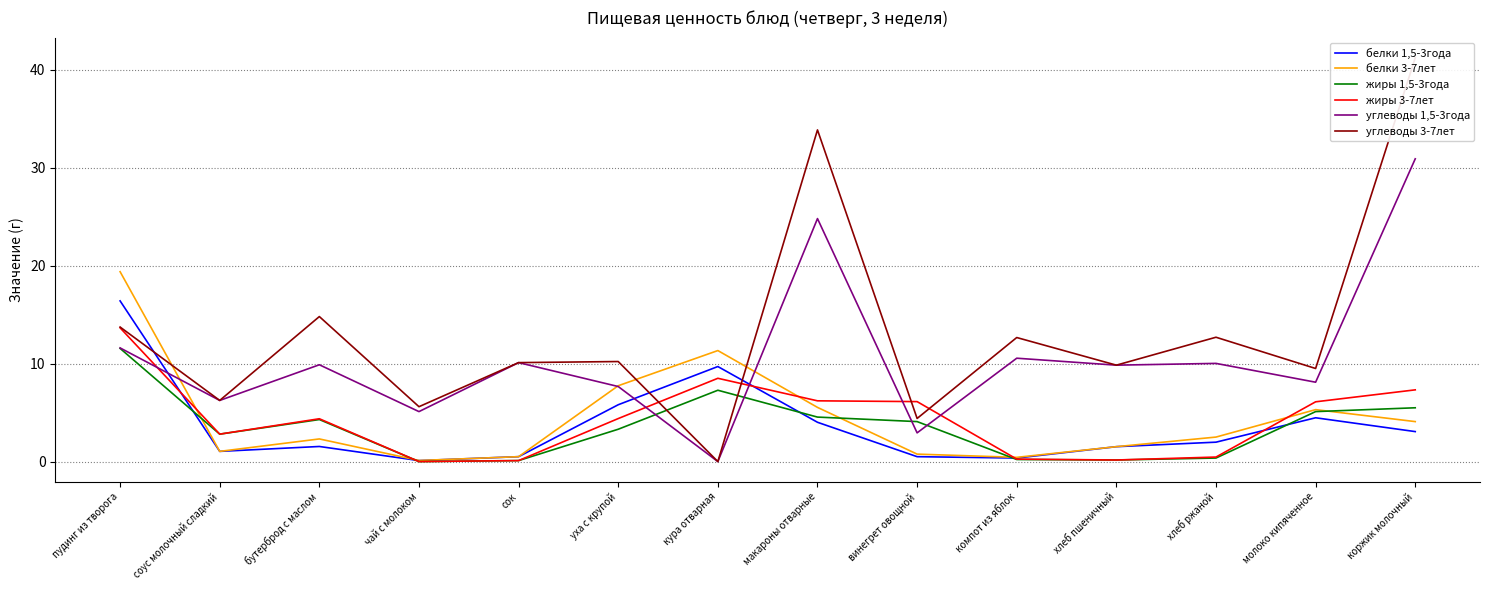

Where is the first local maximum for жиры 1,5-3года?

бутерброд с маслом